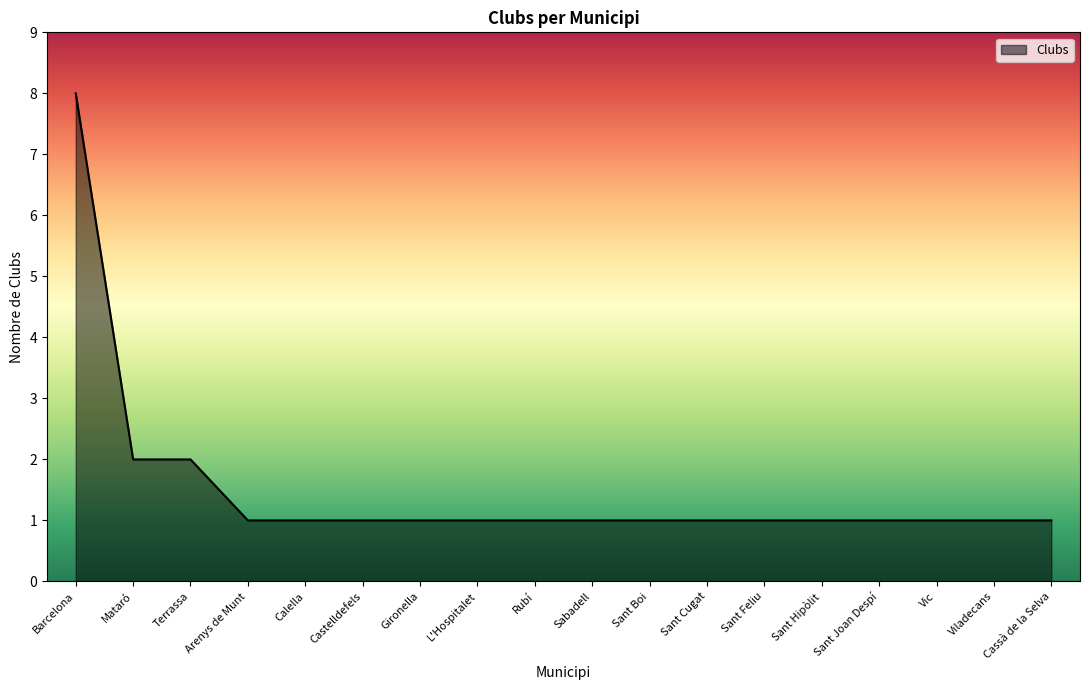

Reading right to left, what are all the values shown in this chart?

Cassà de la Selva=1	Viladecans=1	Vic=1	Sant Joan Despí=1	Sant Hipòlit=1	Sant Feliu=1	Sant Cugat=1	Sant Boi=1	Sabadell=1	Rubí=1	L'Hospitalet=1	Gironella=1	Castelldefels=1	Calella=1	Arenys de Munt=1	Terrassa=2	Mataró=2	Barcelona=8